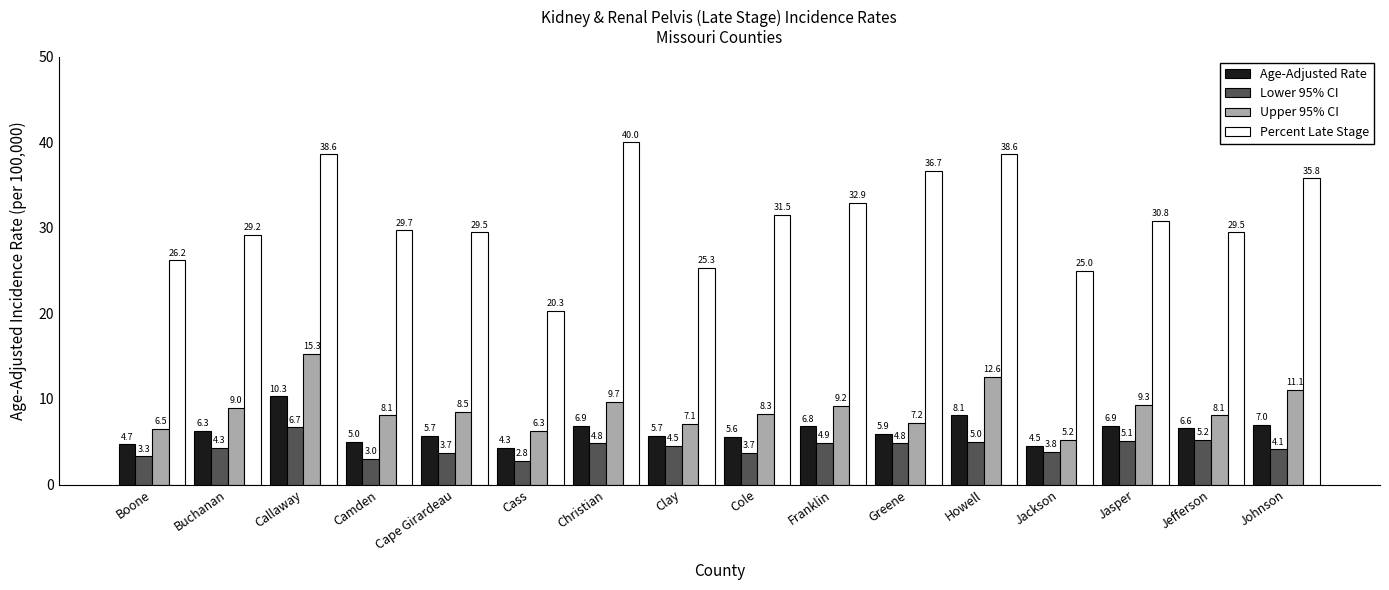

How many bars are there in each group?

4